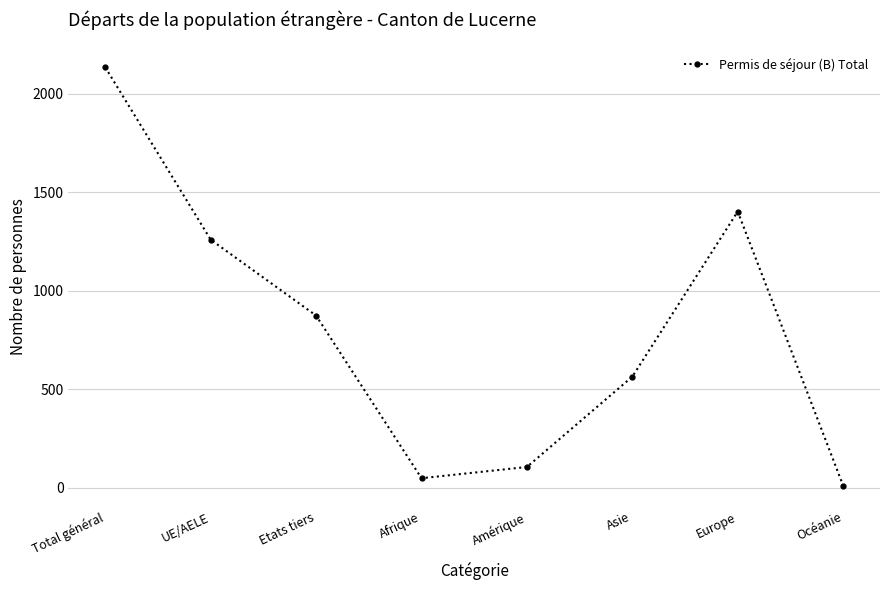

What is the sum of all values?

6399